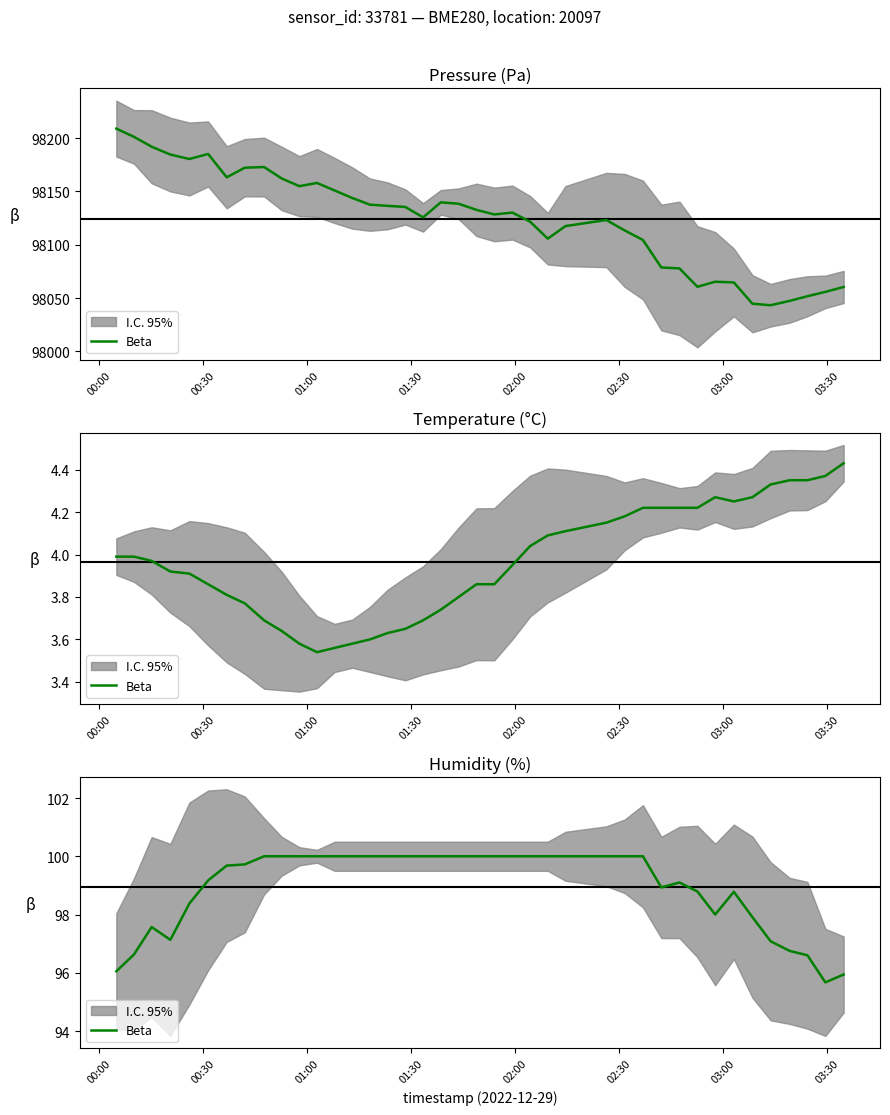

Does the chart have visible grid lines?

No